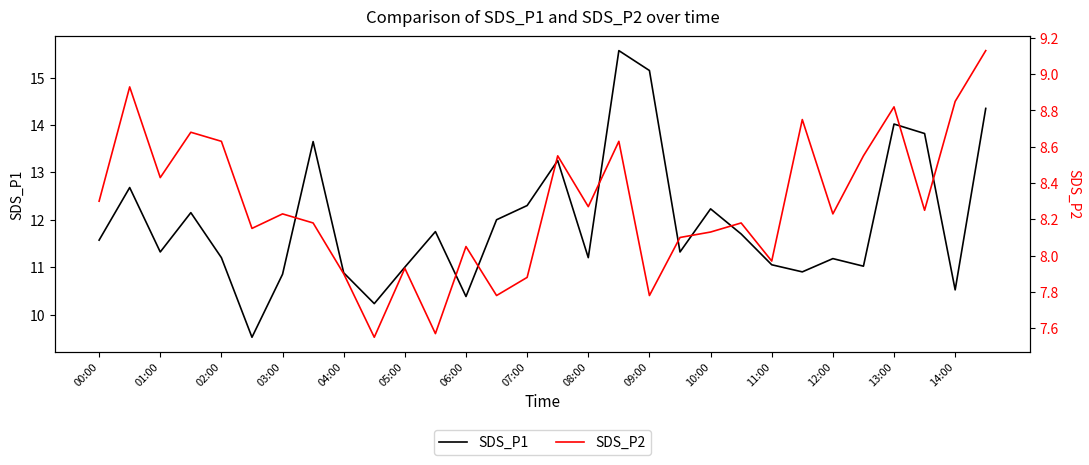

The value of SDS_P1 at 06:00 is 5.8. True or false?

False